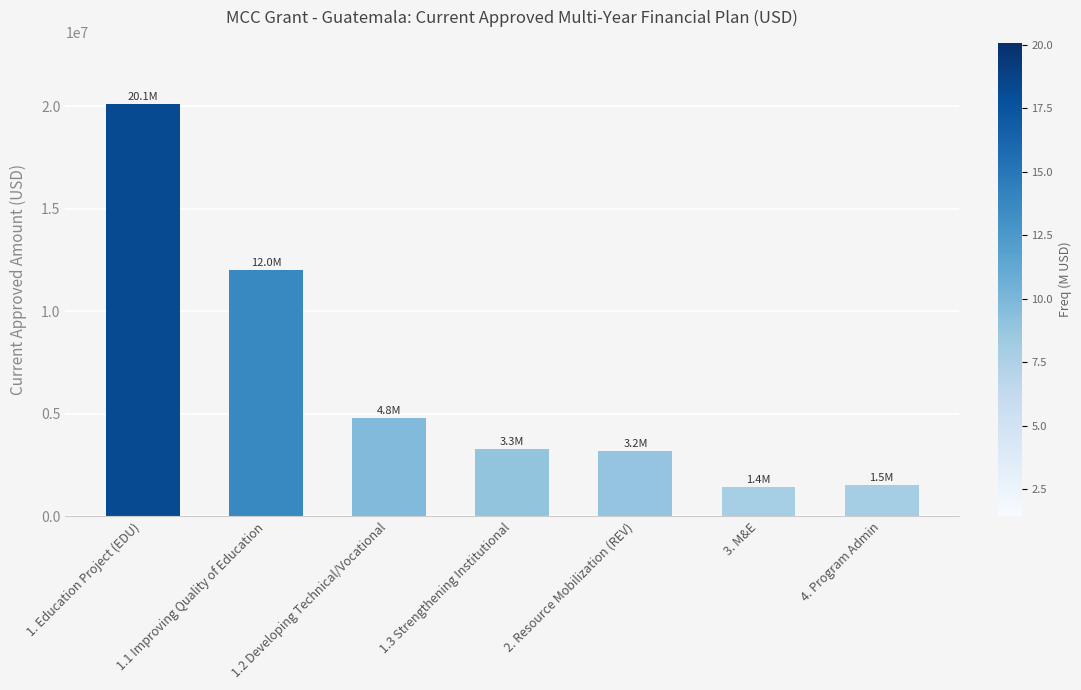

What is the label of the 6th bar from the right?

1.1 Improving Quality of Education